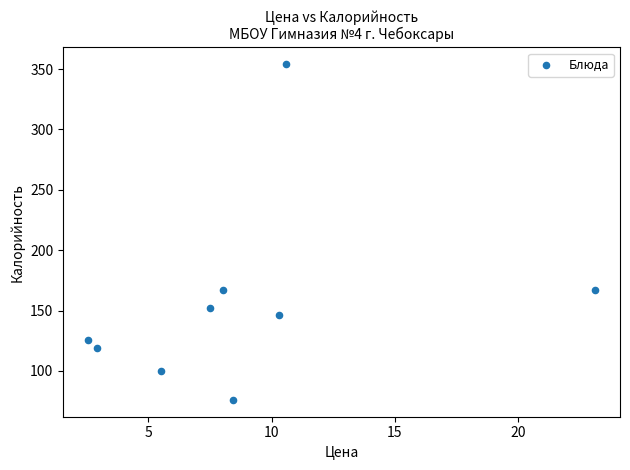

What is the average Y value?

156